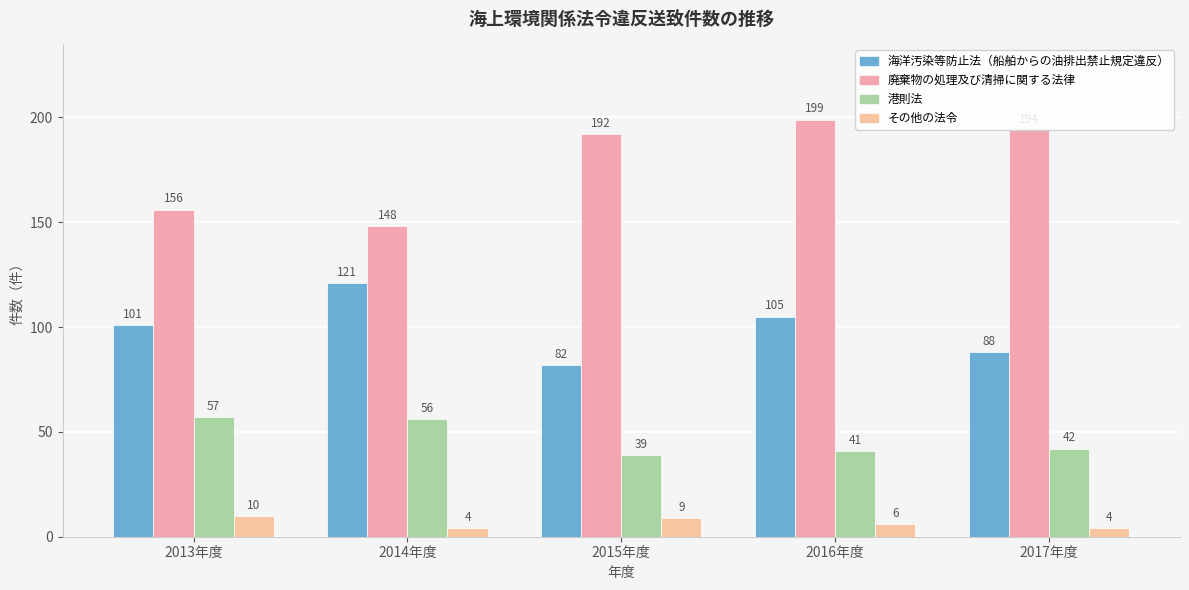

How many values in the その他の法令 series are below 6?

2